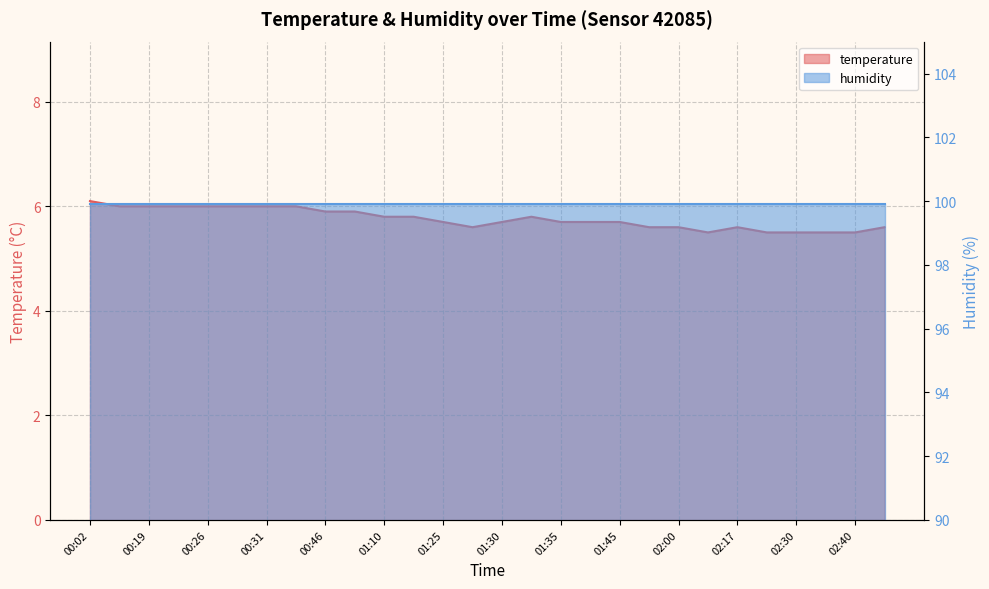

List the labels in order of value, largest first.

00:02, 00:16, 00:19, 00:21, 00:26, 00:29, 00:31, 00:36, 00:46, 00:48, 01:10, 01:13, 01:33, 01:25, 01:30, 01:35, 01:38, 01:45, 01:28, 01:55, 02:00, 02:17, 02:42, 02:12, 02:22, 02:30, 02:32, 02:40